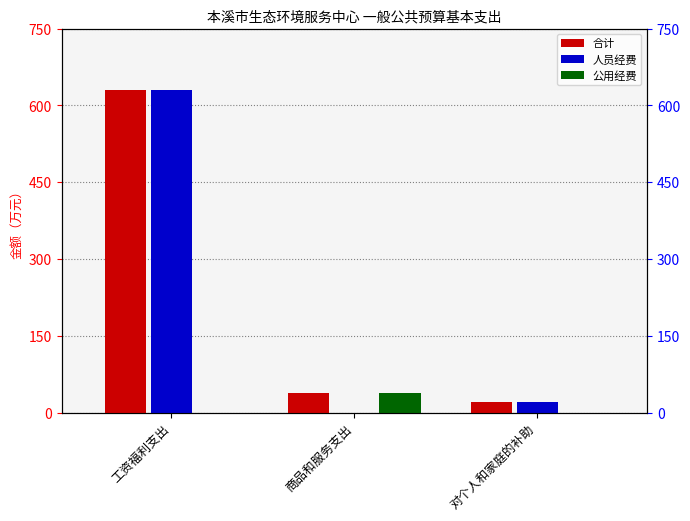

Reading left to right, what are all the values shown in this chart?

合计: 629.7	39.0	20.3
人员经费: 629.7	0.0	20.3
公用经费: 0.0	39.0	0.0